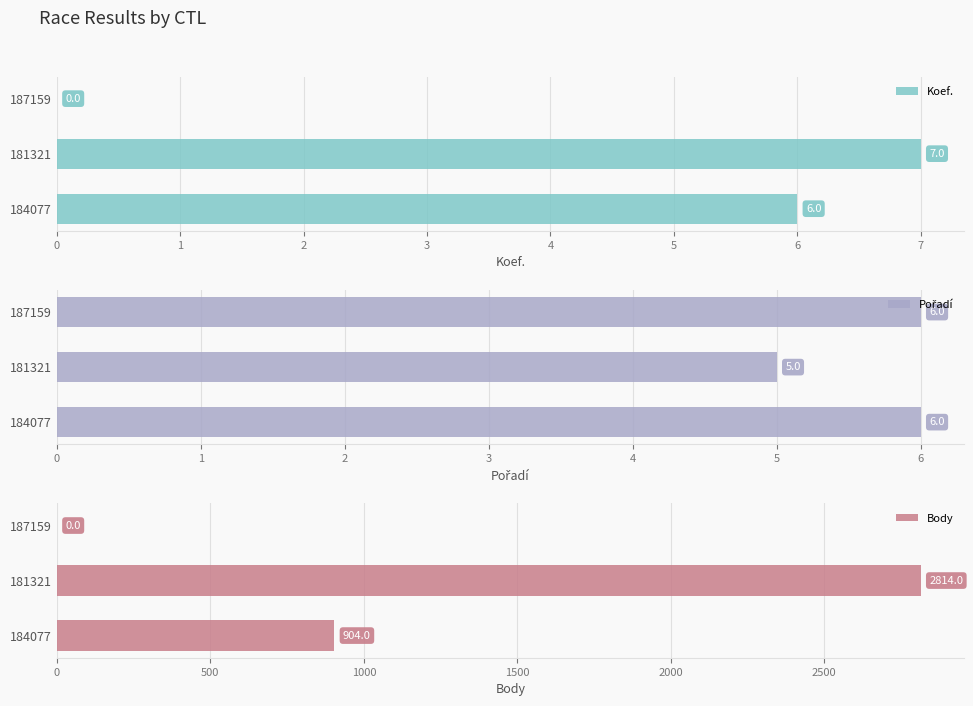

Reading left to right, extract all data points from this chart.

Koef.: 0=6	1=7	2=0
Pořadí: 0=6	1=5	2=6
Body: 0=904	1=2814	2=0